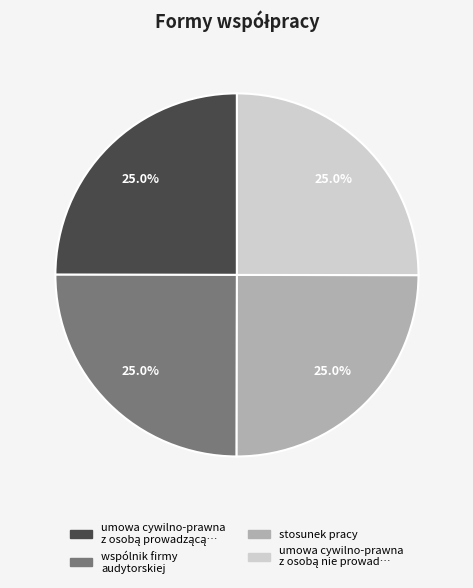

Does any single category account for the majority?

No